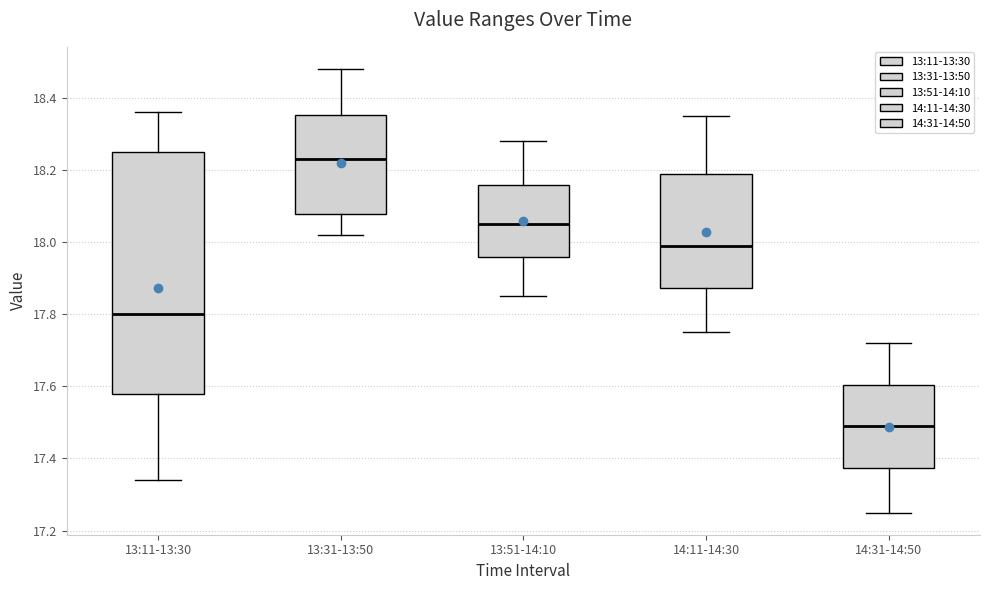

Where does the lower whisker of the box for 13:11-13:30 end on the y-axis? The values are not printed on the chart, so give them approximately, as read against the axis.

17.34